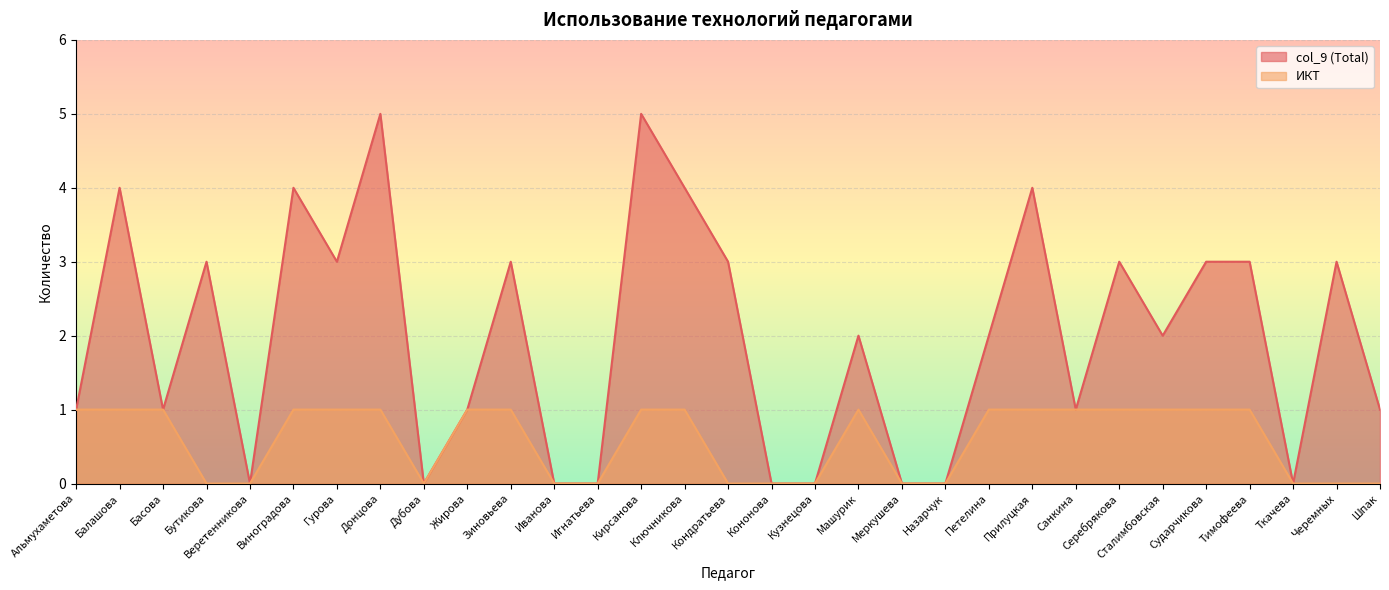

True or false: col_9 (Total) and ИКТ cross at least once.

False